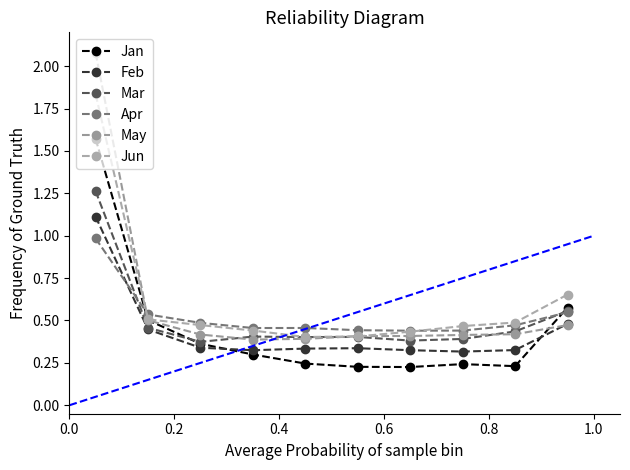

How many lines are shown in the chart?

6